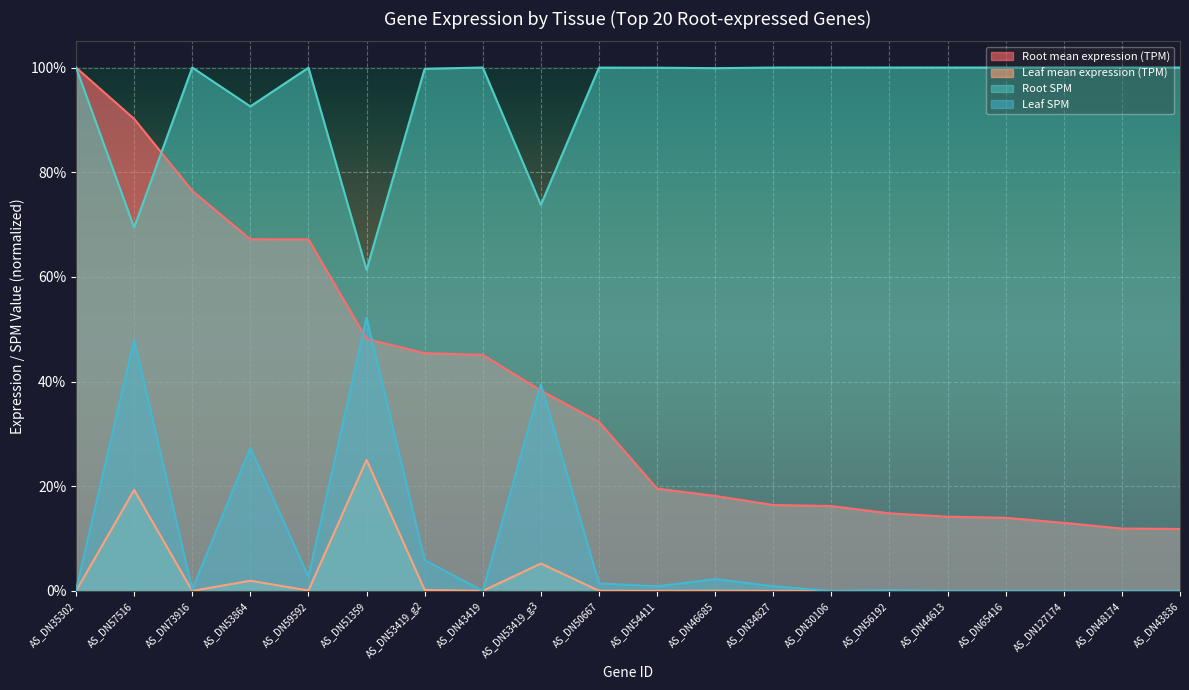

At AS_DN73916, list the series in order from smallest to largest.

Leaf mean expression (TPM), Leaf SPM, Root mean expression (TPM), Root SPM